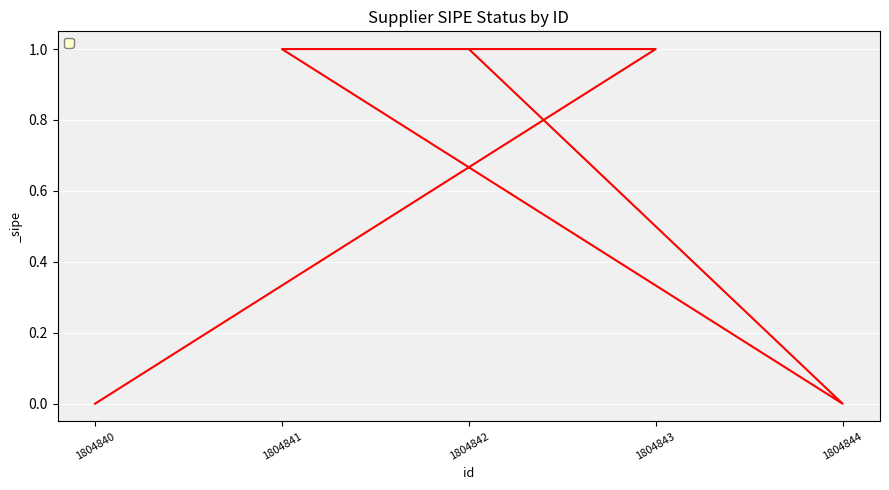

Reading left to right, extract all data points from this chart.

1804840=0	1804843=1	1804841=1	1804844=0	1804842=1